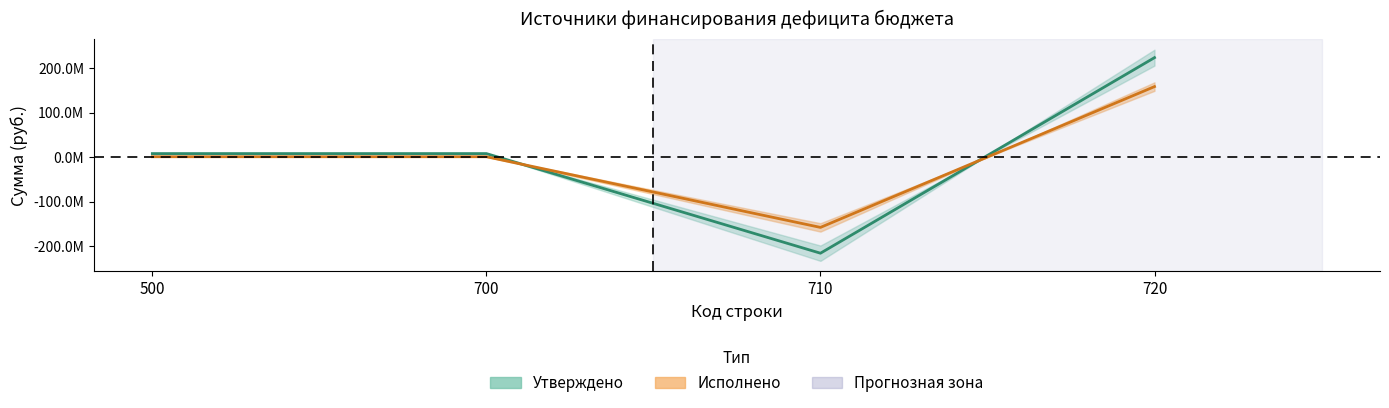

What is the difference between the maximum and minimum values in the Утверждено series?

439550954.0